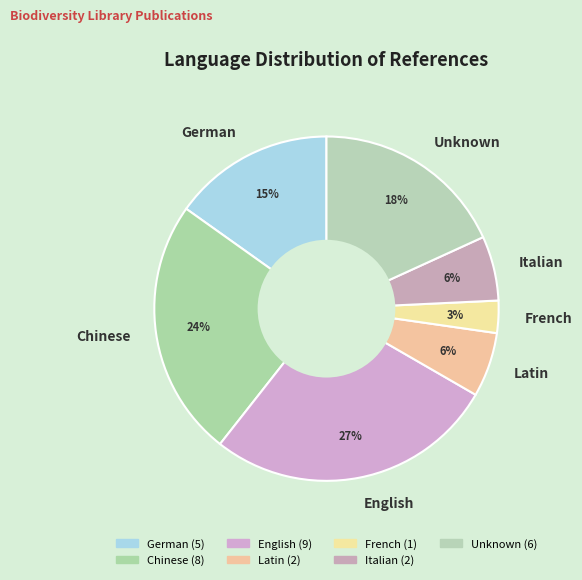

Approximately how many times larger is the value at Latin compared to Italian?

1.0